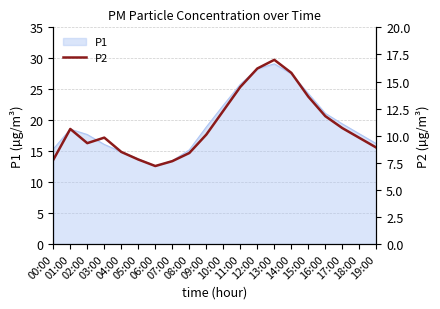

What is the lowest value of the P1 series?

12.6